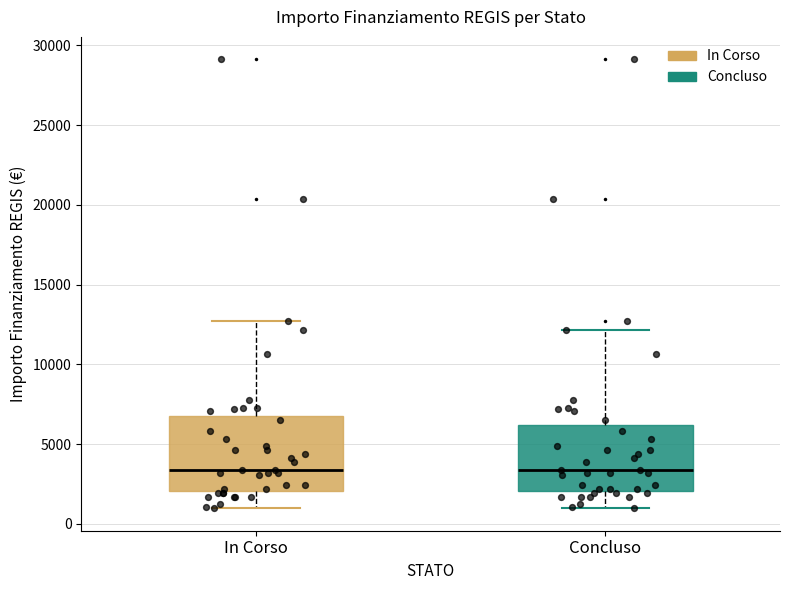

Reading left to right, read every box against the y-axis: the position of its median line, the range the box covers, and the ends of its whiskers. The values are not printed on the chart, so give them approximately, as read against the axis.

In Corso: median 3500, box 2000 to 7000, whiskers 1000 to 12500
Concluso: median 3500, box 2000 to 6000, whiskers 1000 to 12000